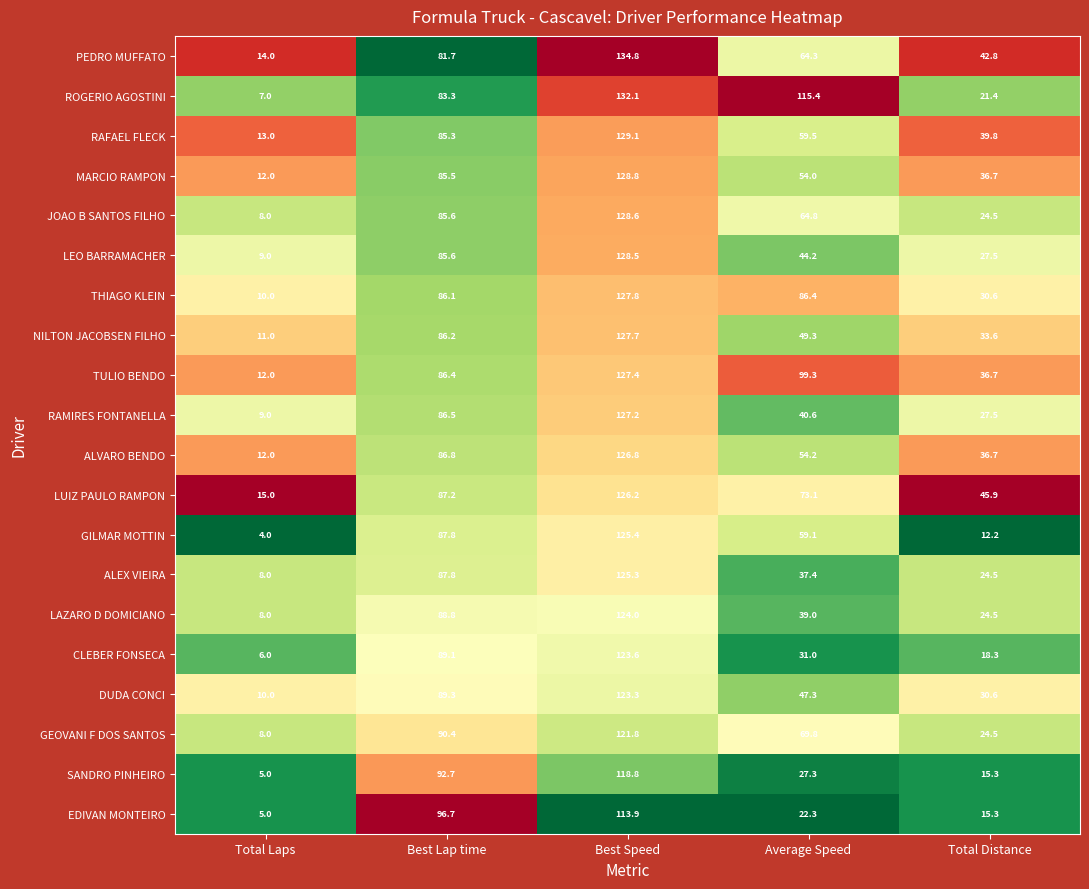

Where does the MARCIO RAMPON series first go above 54?

Best Lap time